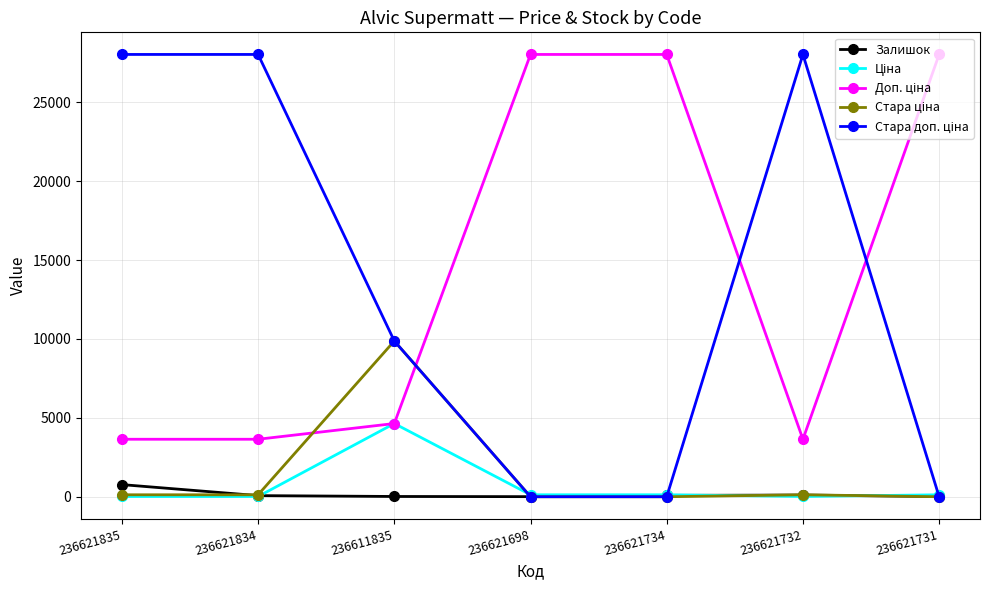

What is the maximum value shown in the chart?

28026.0